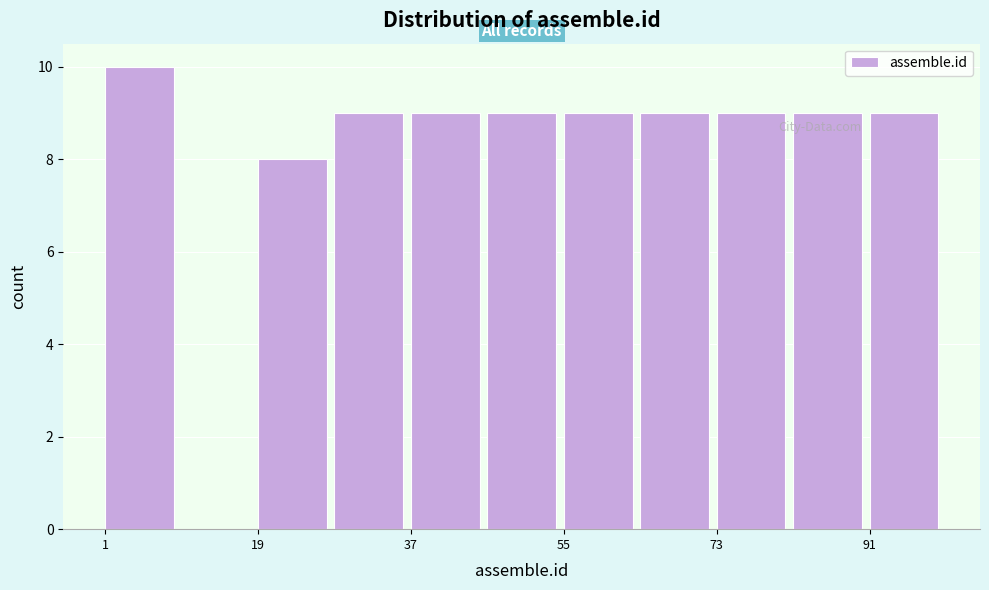

Reading left to right, transcribe this chart: for each bar, give the range it covers on the x-axis and its height. Neither the bar edges nor the heights are printed on the chart, so give them approximately, as read against the axes.

2 to 10: 10
10 to 20: 0
20 to 28: 8
28 to 38: 9
38 to 46: 9
46 to 56: 9
56 to 64: 9
64 to 74: 9
74 to 82: 9
82 to 92: 9
92 to 102: 9